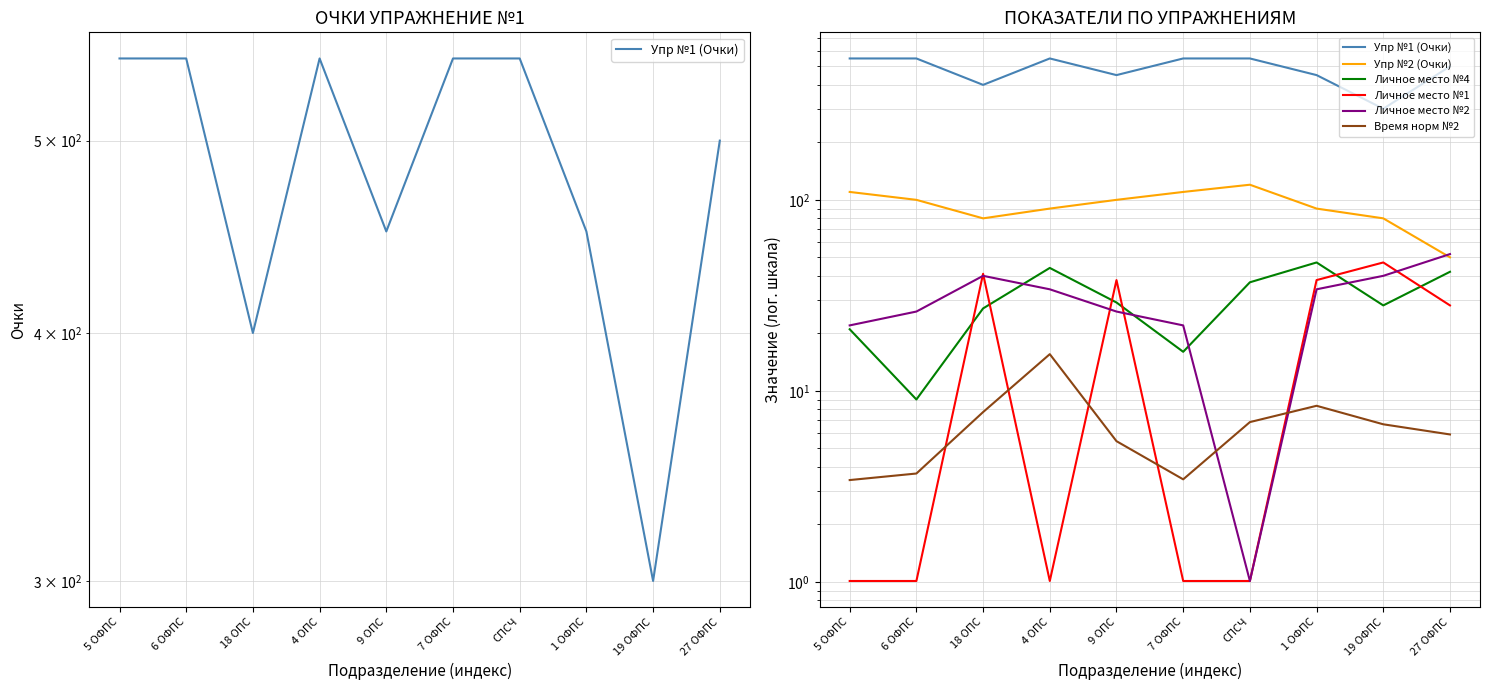

List the labels in order of Личное место №1 value, largest first.

19 ОФПС, 18 ОПС, 9 ОПС, 1 ОФПС, 27 ОФПС, 5 ОФПС, 6 ОФПС, 4 ОПС, 7 ОФПС, СПСЧ